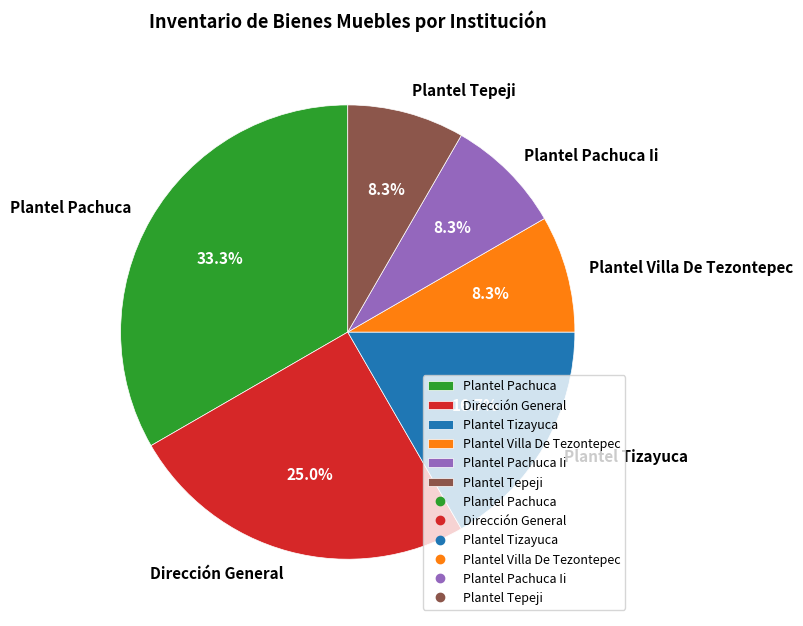

What percentage is the Plantel Villa De Tezontepec slice, to the nearest percent?

8%